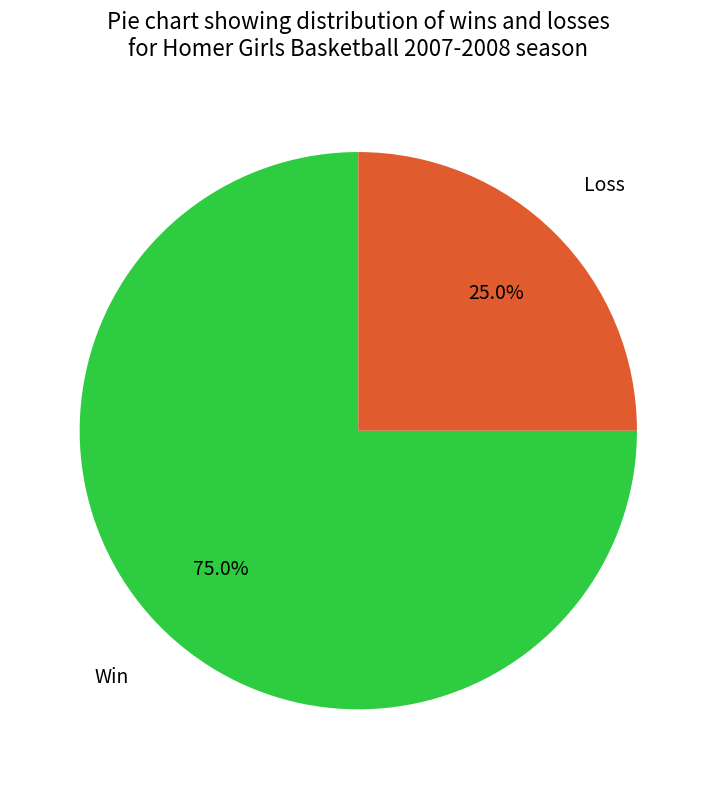

Count the number of slices in the pie.

2